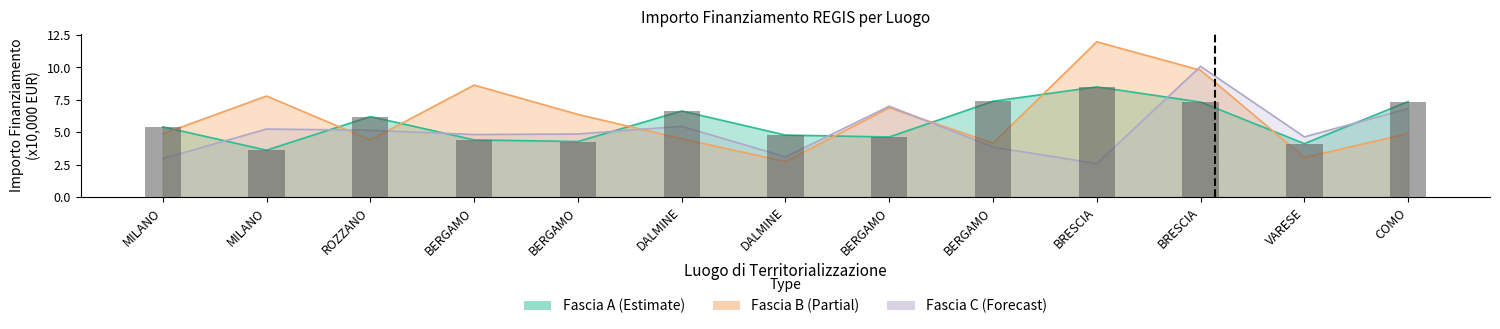

Which category has the highest value in the Fascia C series?

BRESCIA